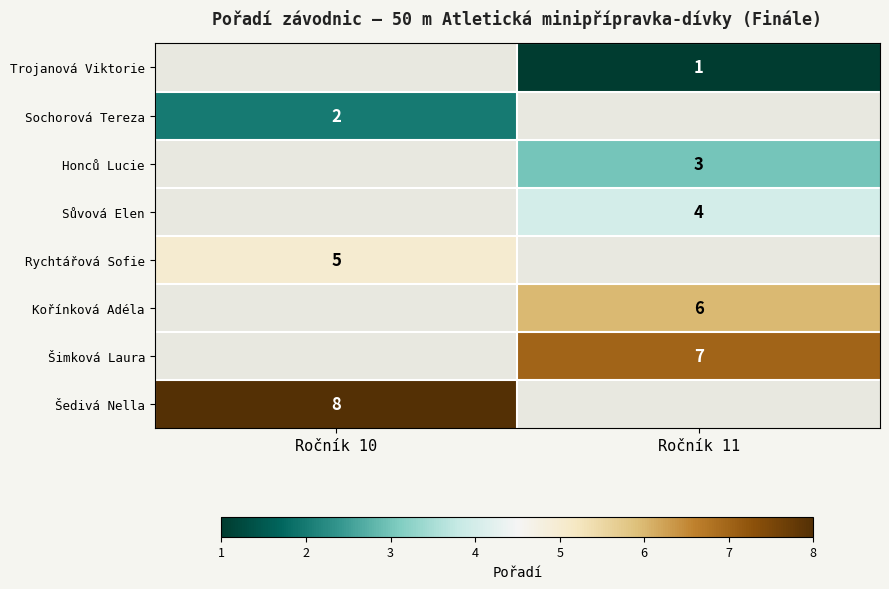

What is the minimum value shown in the chart?

1.0